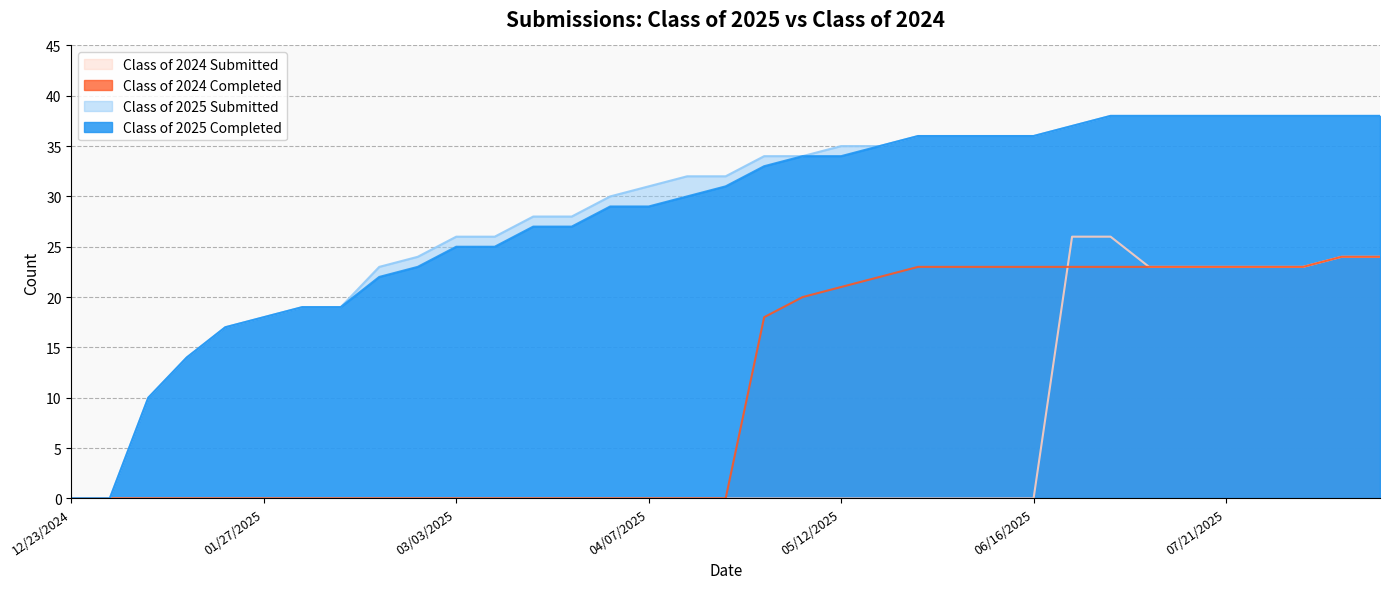

What is the label of the 3rd point from the right?

08/04/2025